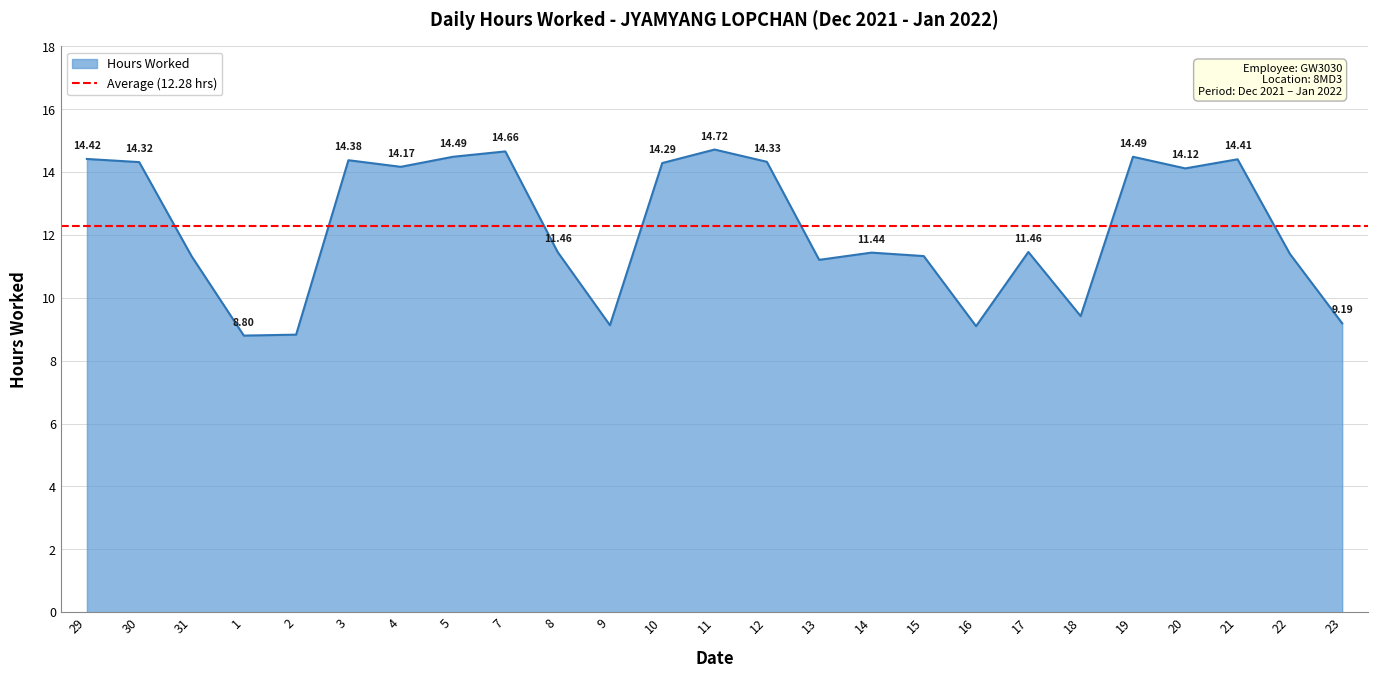

What position from the right is 19?

5